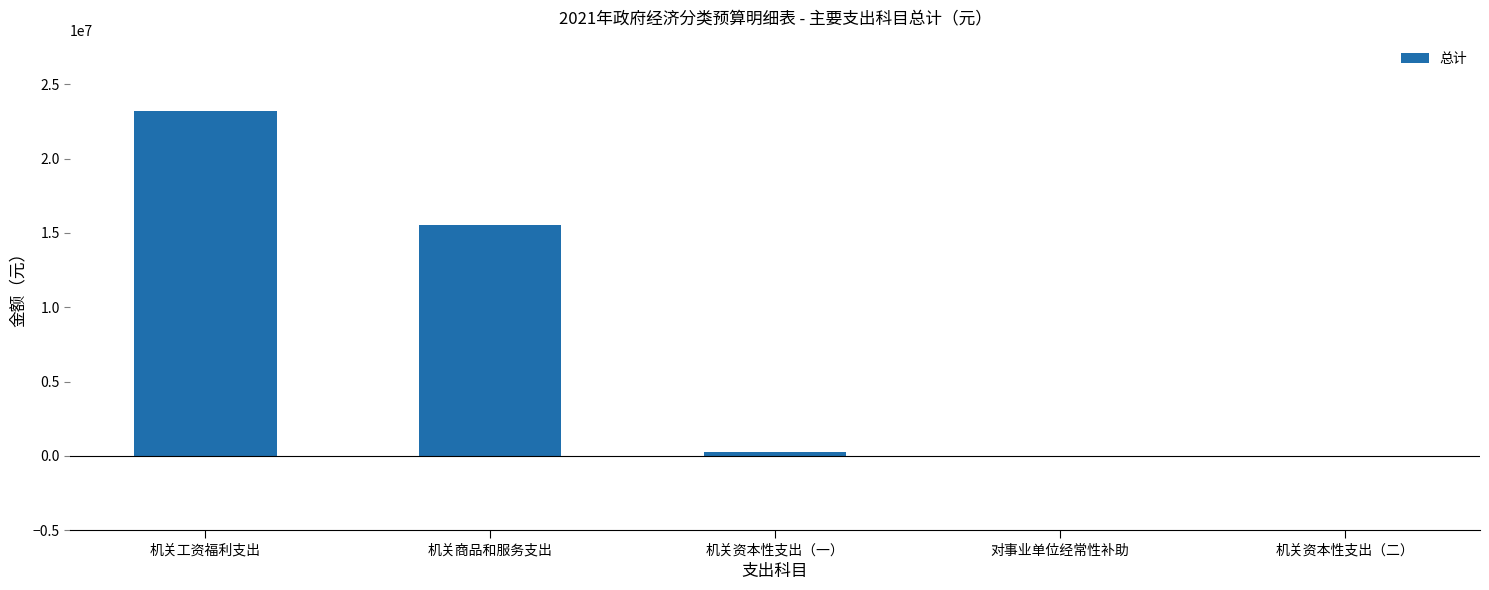

The chart shows a value of 15547000 at 机关商品和服务支出. True or false?

True